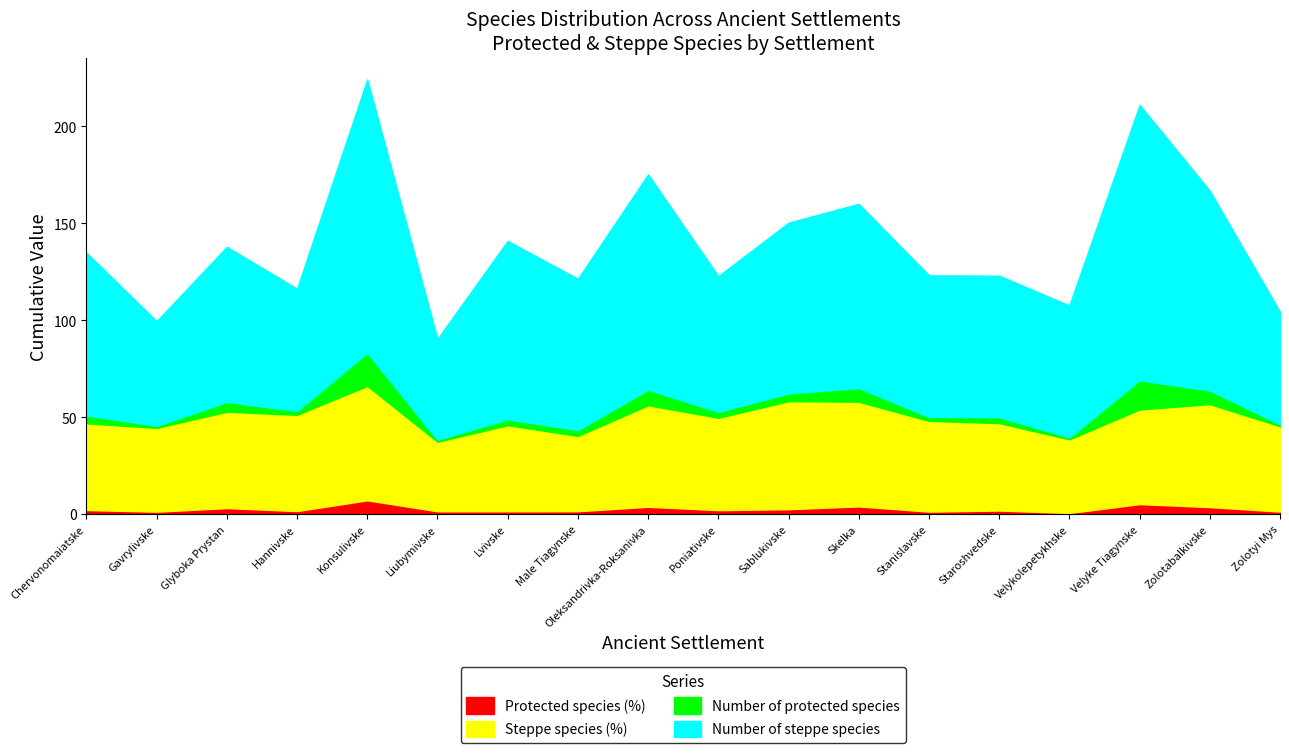

Does the chart have visible grid lines?

No